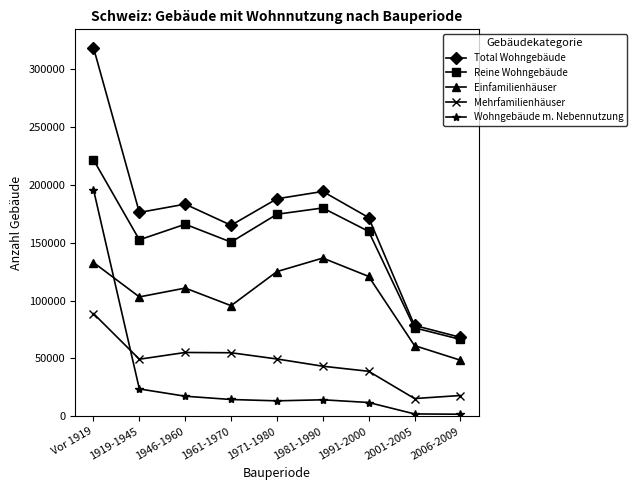

What is the label of the 6th point from the left?

1981-1990